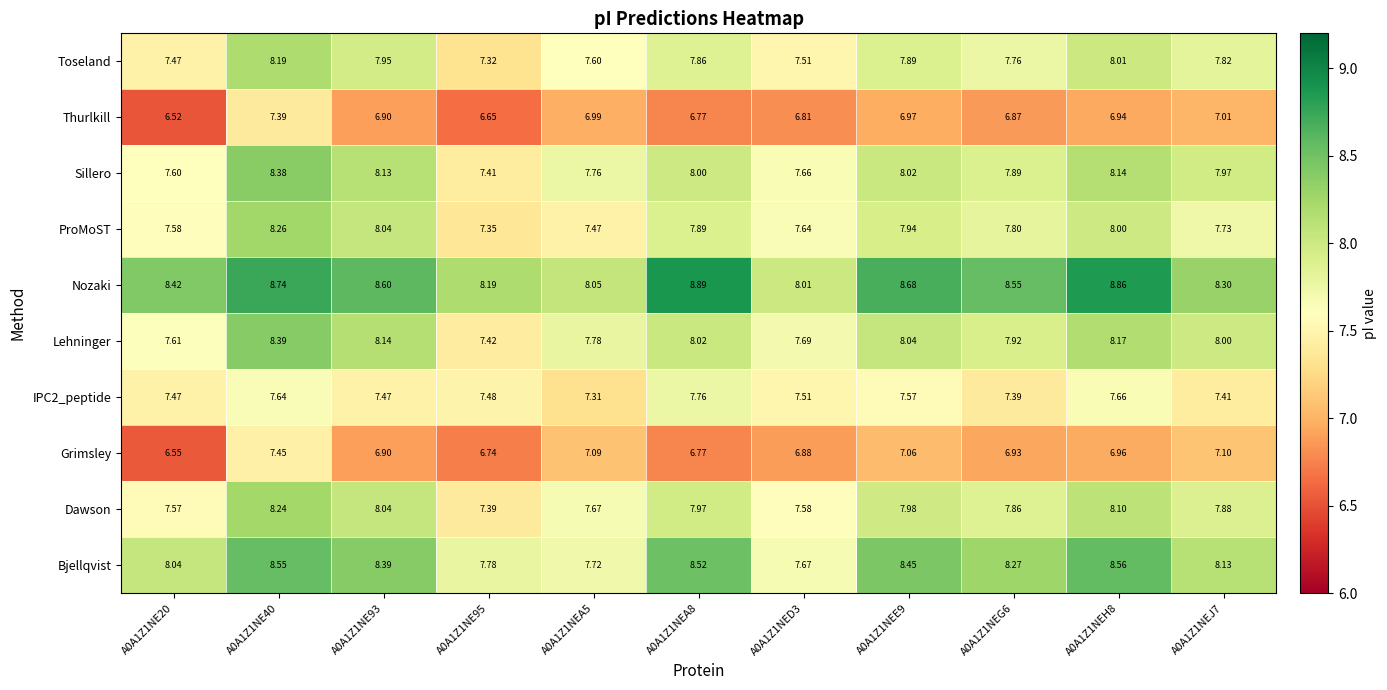

List the series in order of their peak value, highest first.

Nozaki, Bjellqvist, Lehninger, Sillero, ProMoST, Dawson, Toseland, IPC2_peptide, Grimsley, Thurlkill